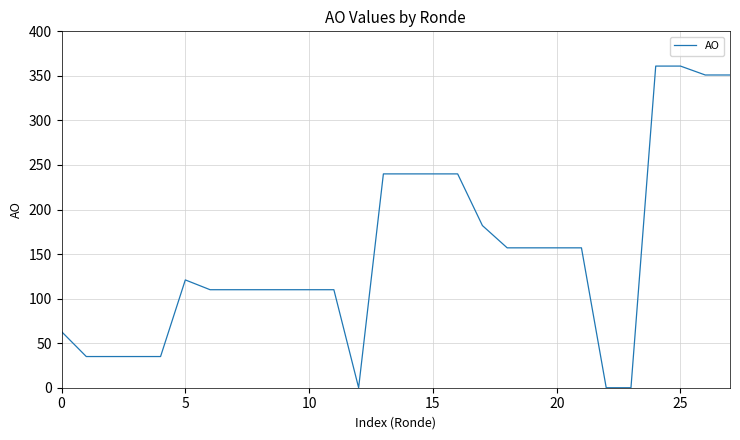

What is the maximum value shown in the chart?

361